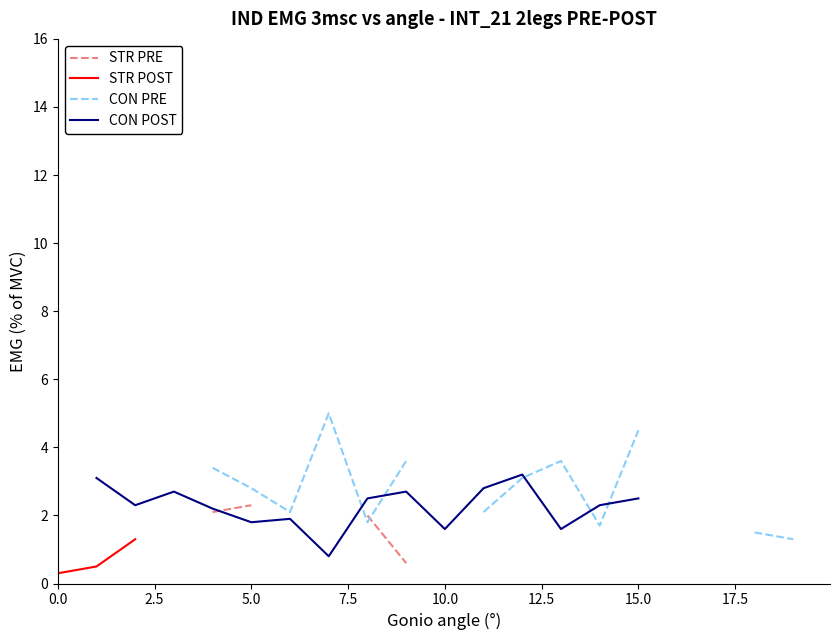

How many intersections are there between STR PRE and CON PRE?

1